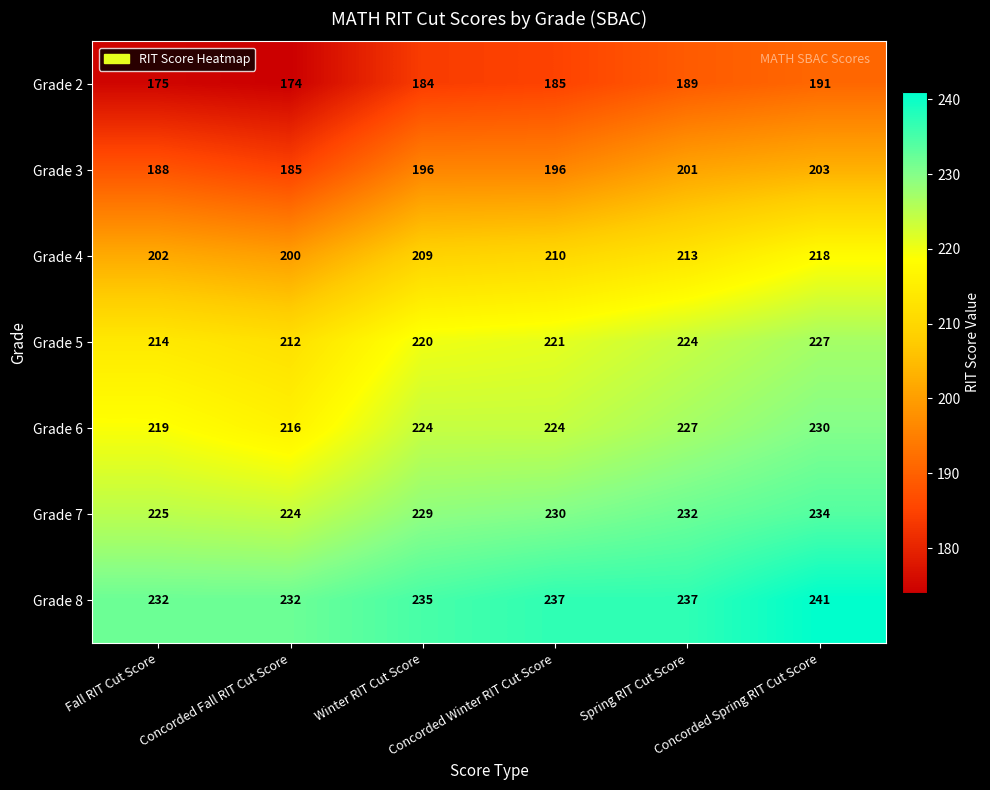

What is the spread (max minus min) of values at Spring RIT Cut Score?

48